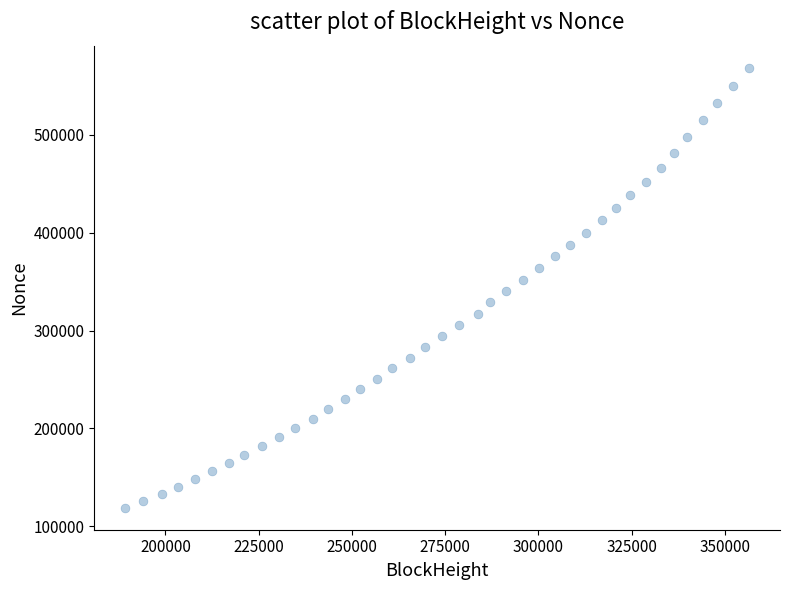

What is the range of X values (max minus min)?

167098